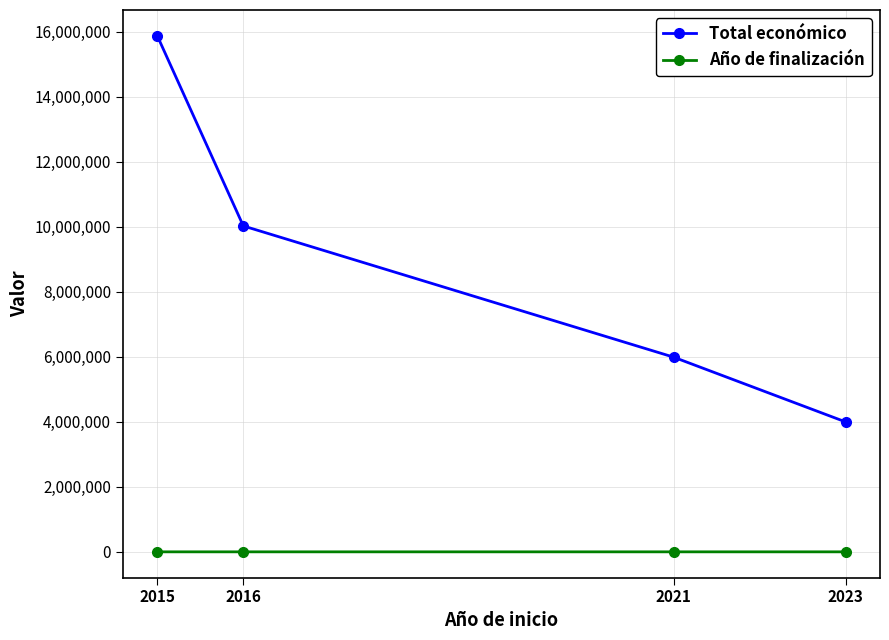

What is the difference between the Total económico values at 2021 and 2016?

4036457.0